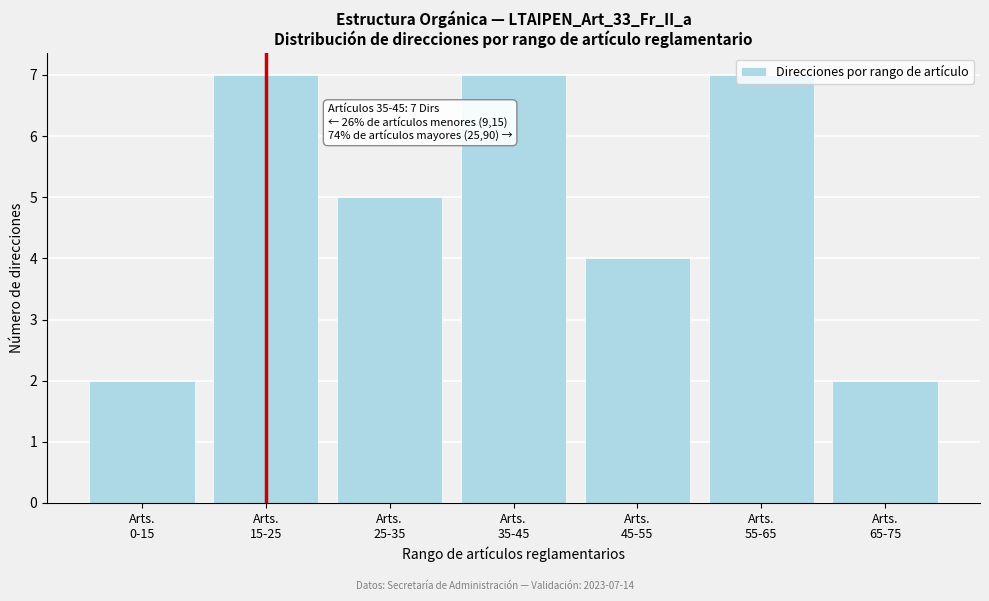

What is the maximum value shown in the chart?

7